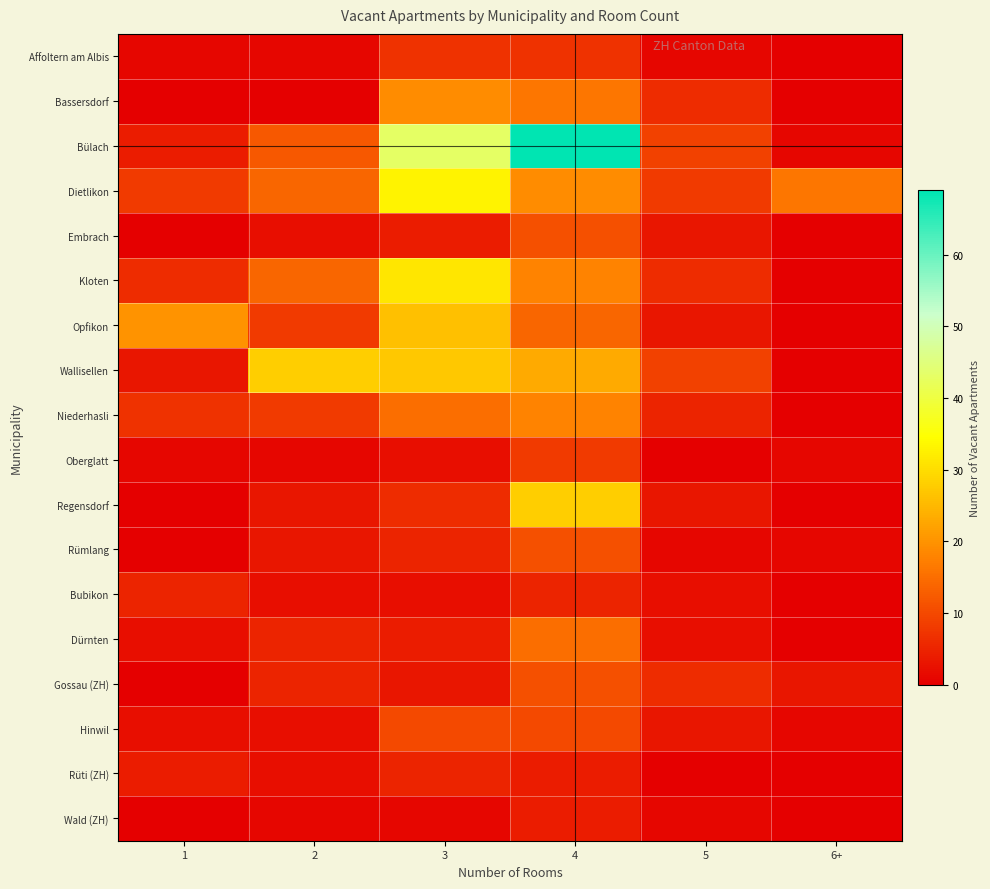

Count the number of categories in the chart.

6